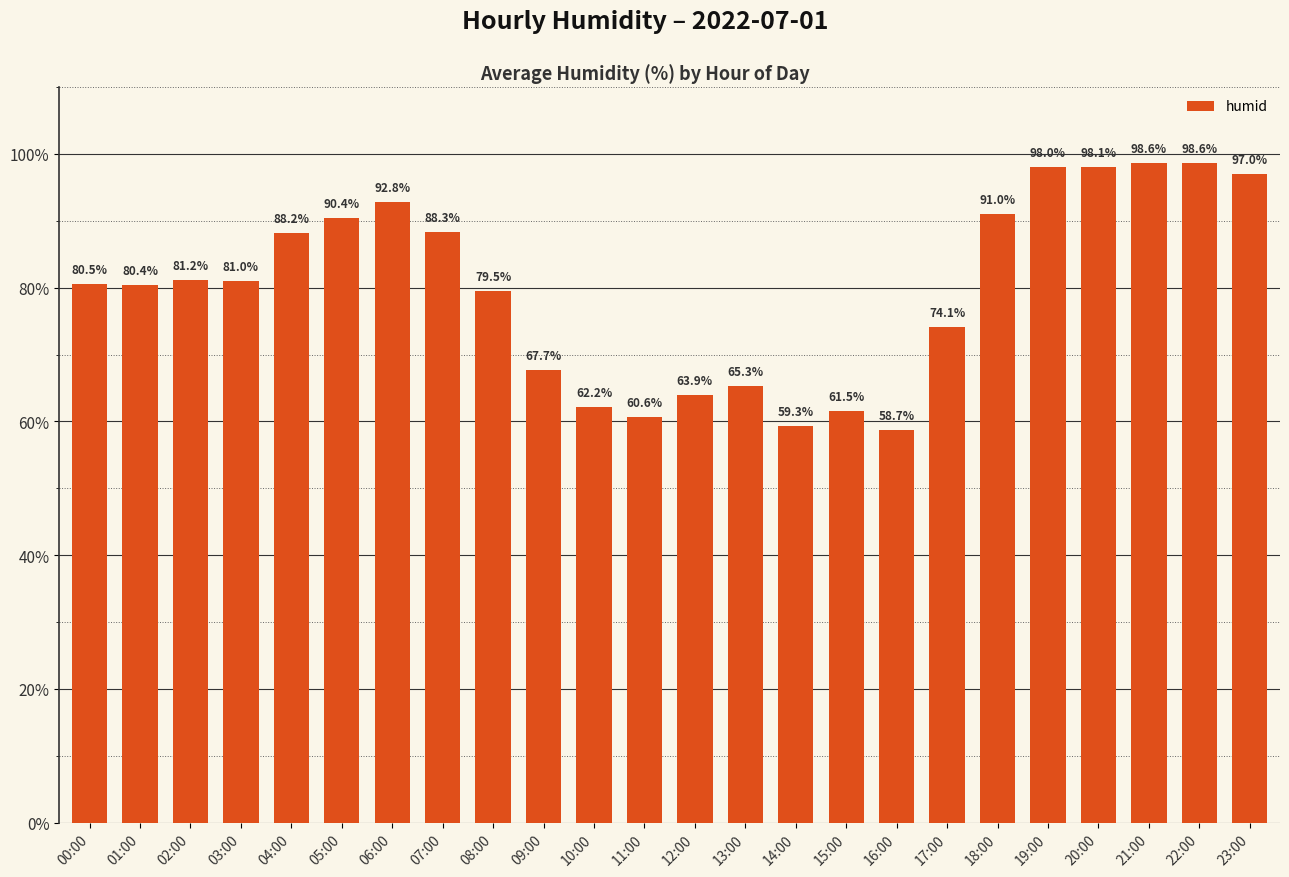

What is the change in value from 01:00 to 02:00?

+0.8